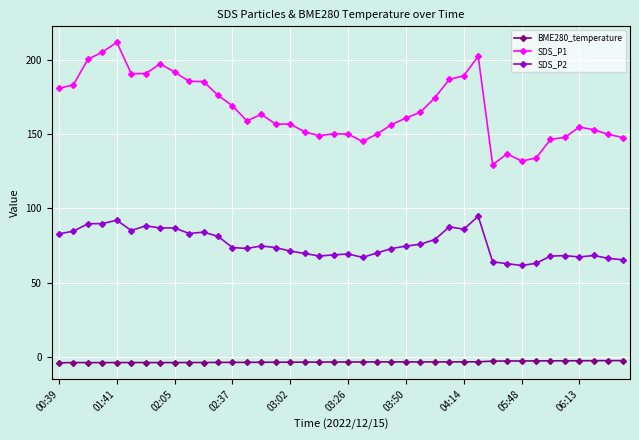

True or false: SDS_P2 and SDS_P1 cross at least once.

False